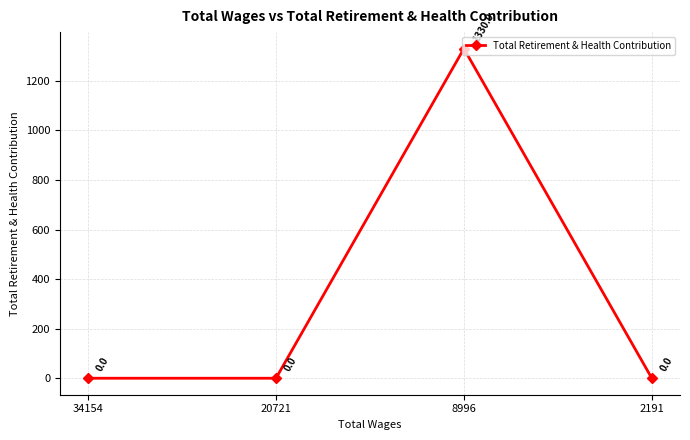

Is it true that the value at 8996 is 1330?

True